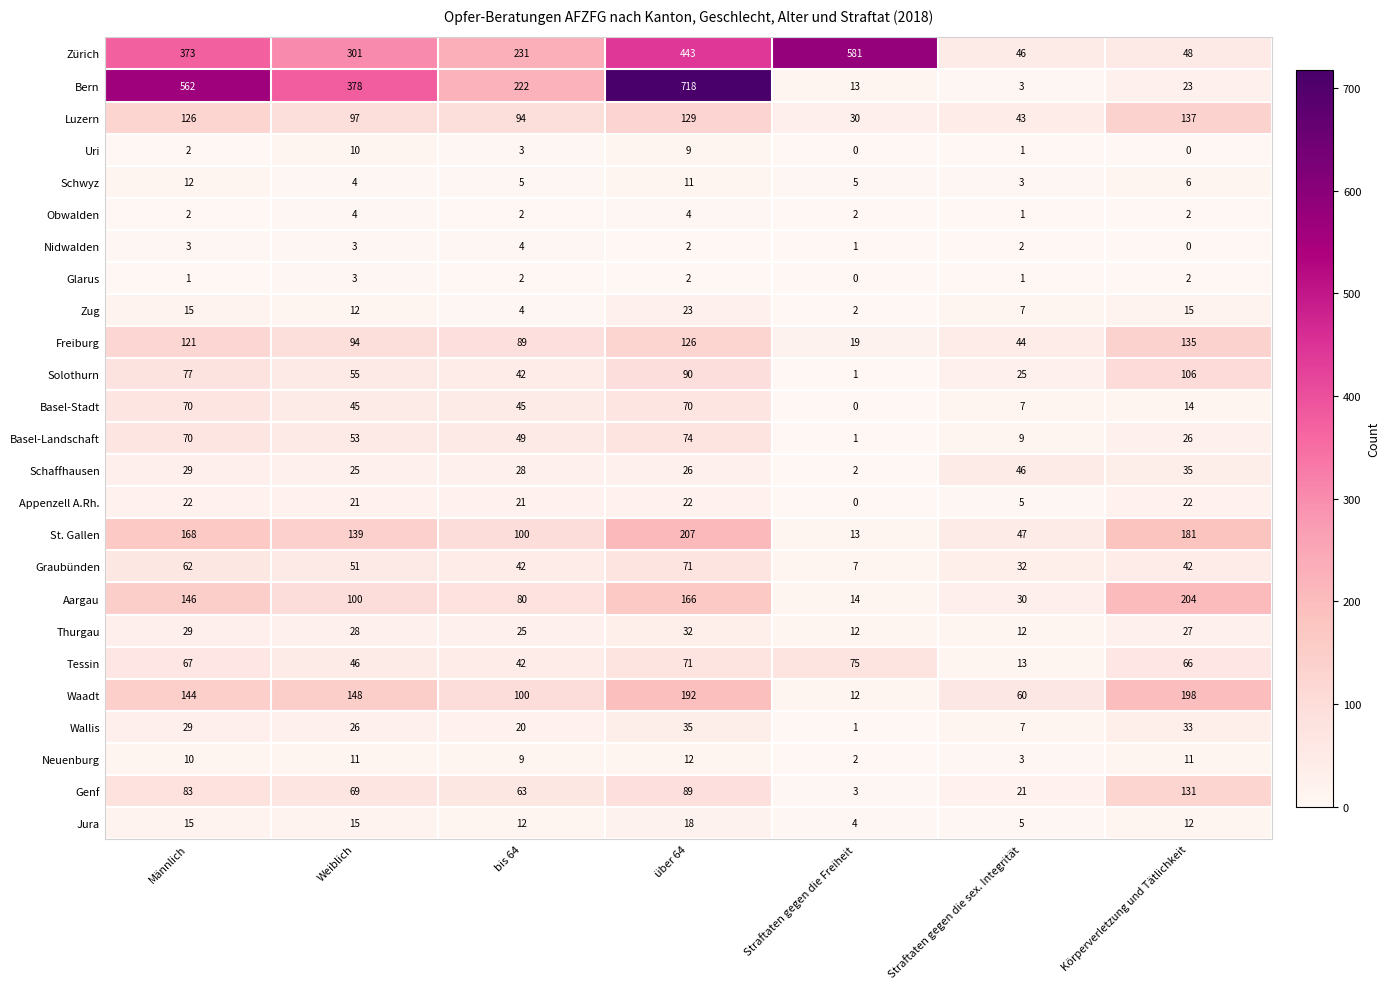

How many data points in Nidwalden are less than 2?

2